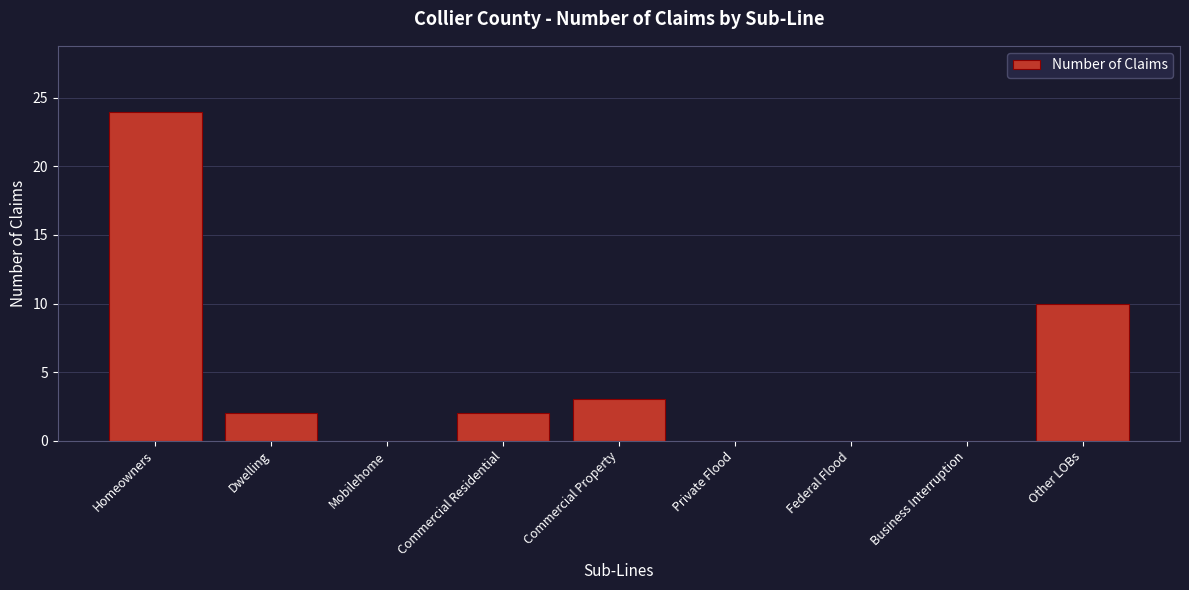

Reading right to left, what are all the values shown in this chart?

Other LOBs=10	Business Interruption=0	Federal Flood=0	Private Flood=0	Commercial Property=3	Commercial Residential=2	Mobilehome=0	Dwelling=2	Homeowners=24